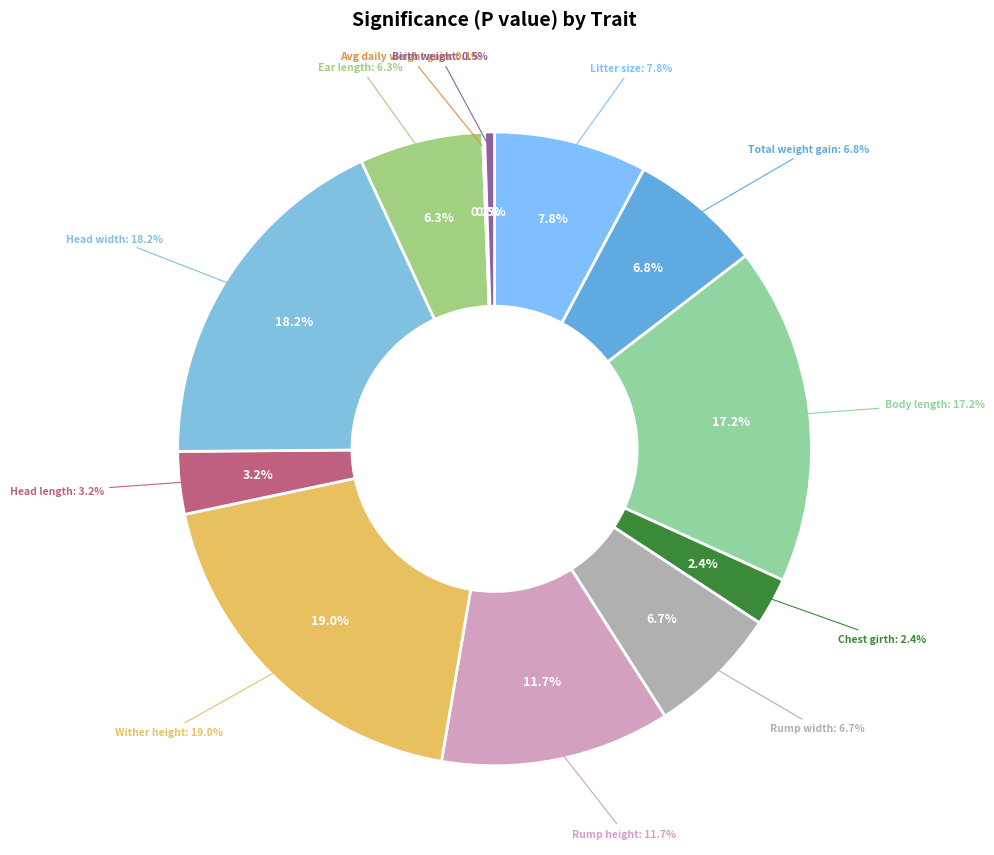

Between Rump height and Birth weight, which is larger?

Rump height